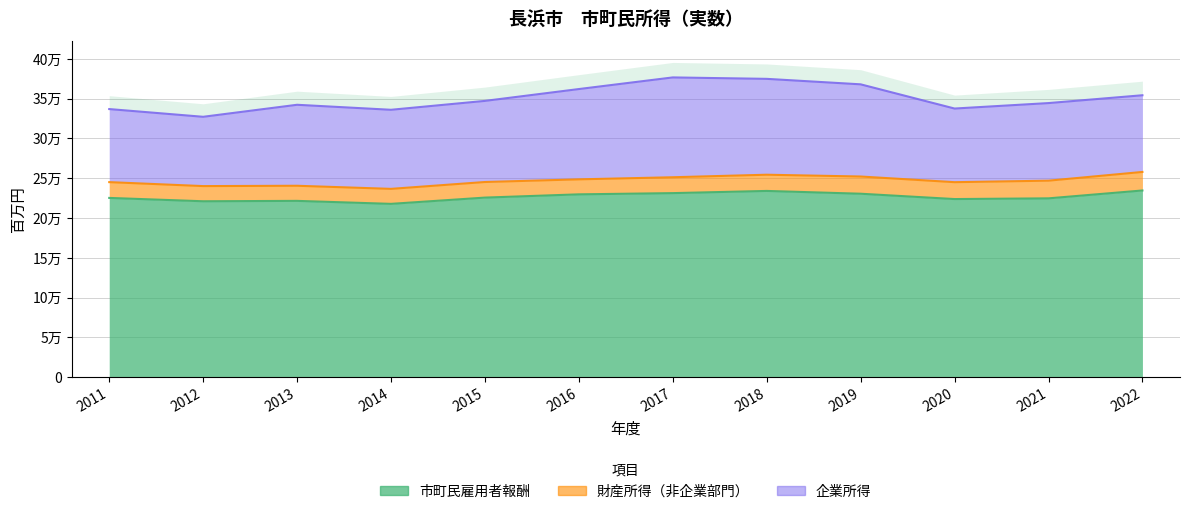

In 市町民雇用者報酬, how many points are lower than both neighbors (excluding endpoints)?

3